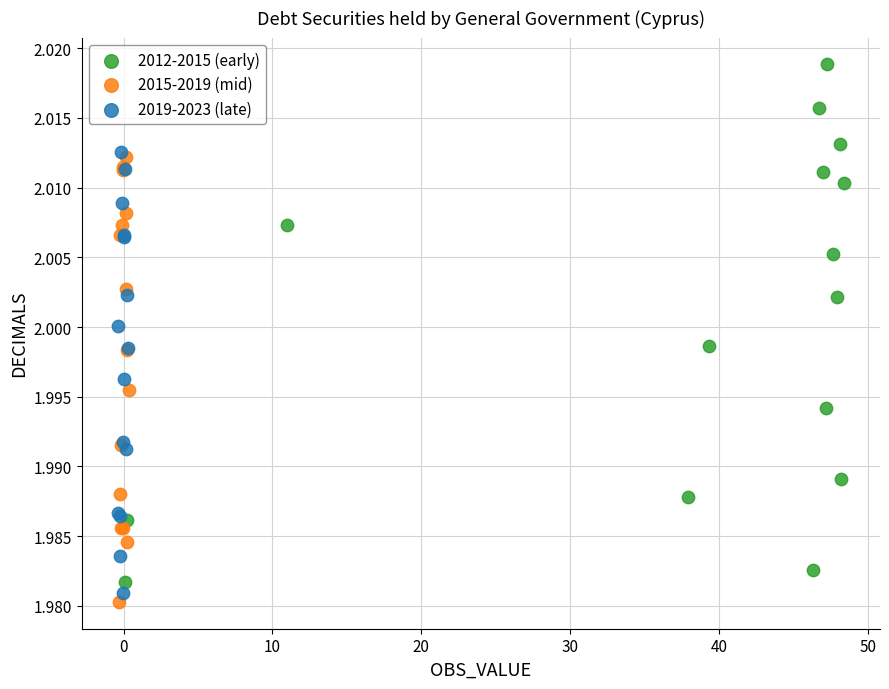

Which series contains the highest Y value?

2012-2015 (early)